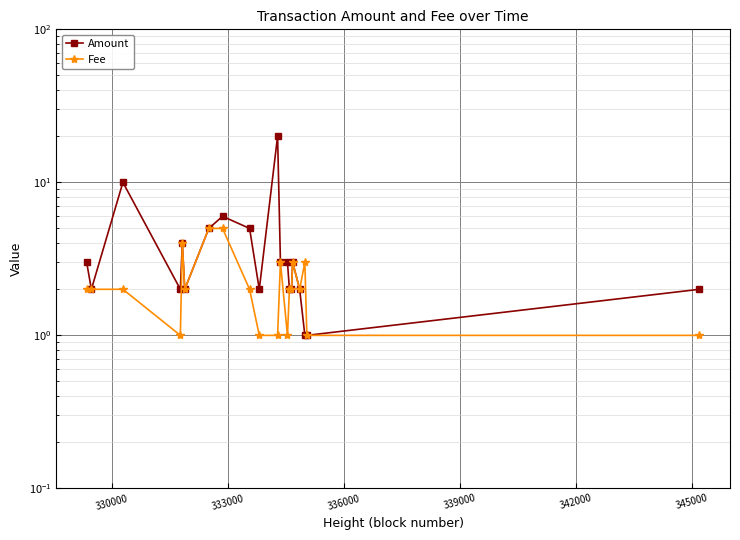

What is the maximum value shown in the chart?

20.0